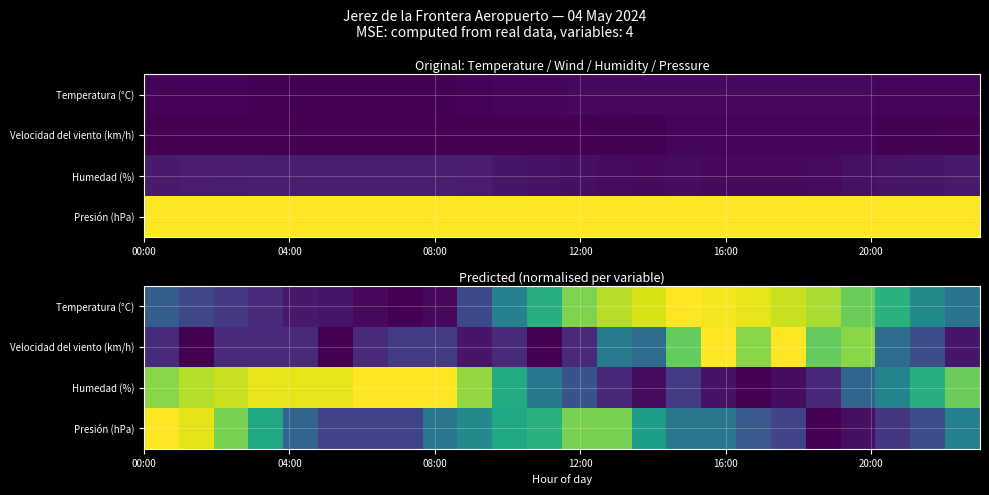

List the series in order of their peak value, lowest first.

Temperatura (°C), Velocidad del viento (km/h), Humedad (%), Presión (hPa)